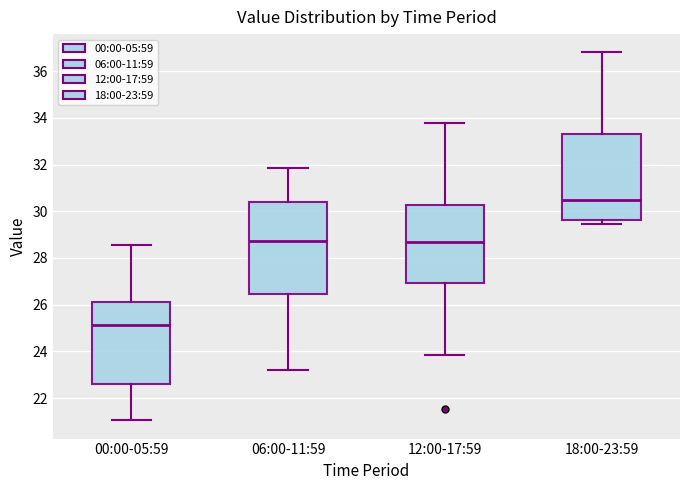

Comparing the boxes themselves (not the whiskers), which one is the tallest?

06:00-11:59